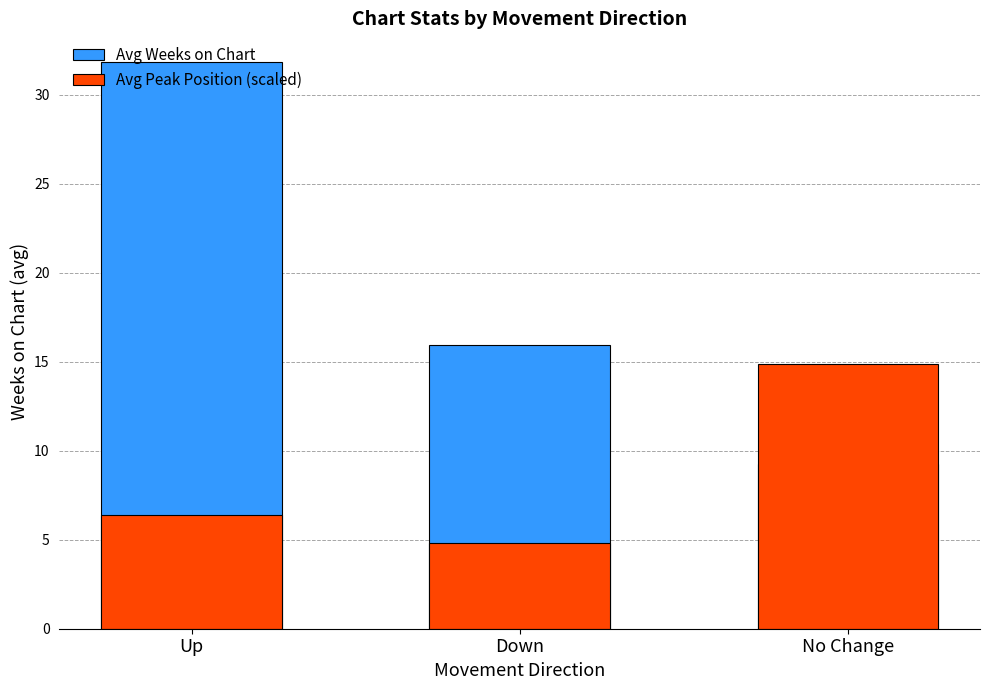

What is the maximum value shown in the chart?

31.9